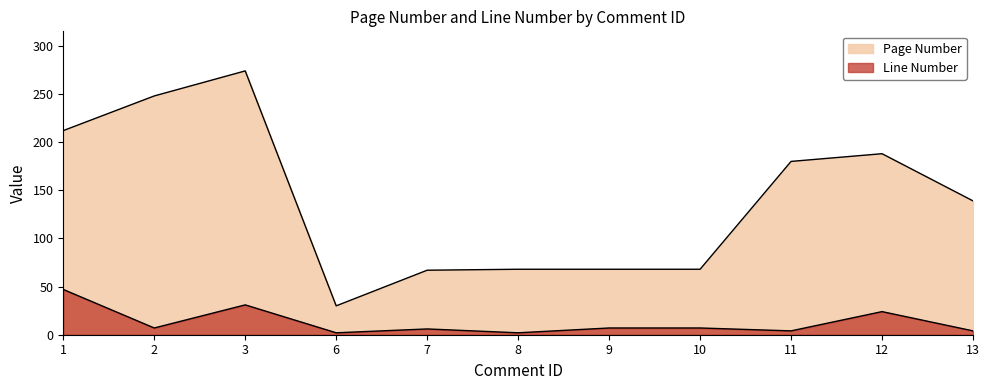

List the series in order of their peak value, lowest first.

Line Number, Page Number